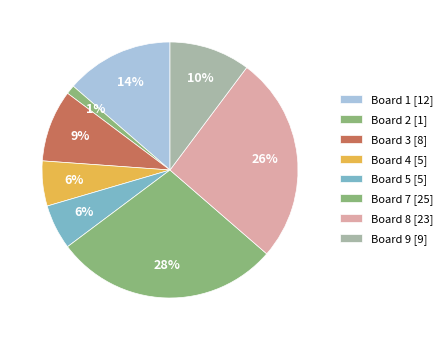

How many segments does this pie chart have?

8